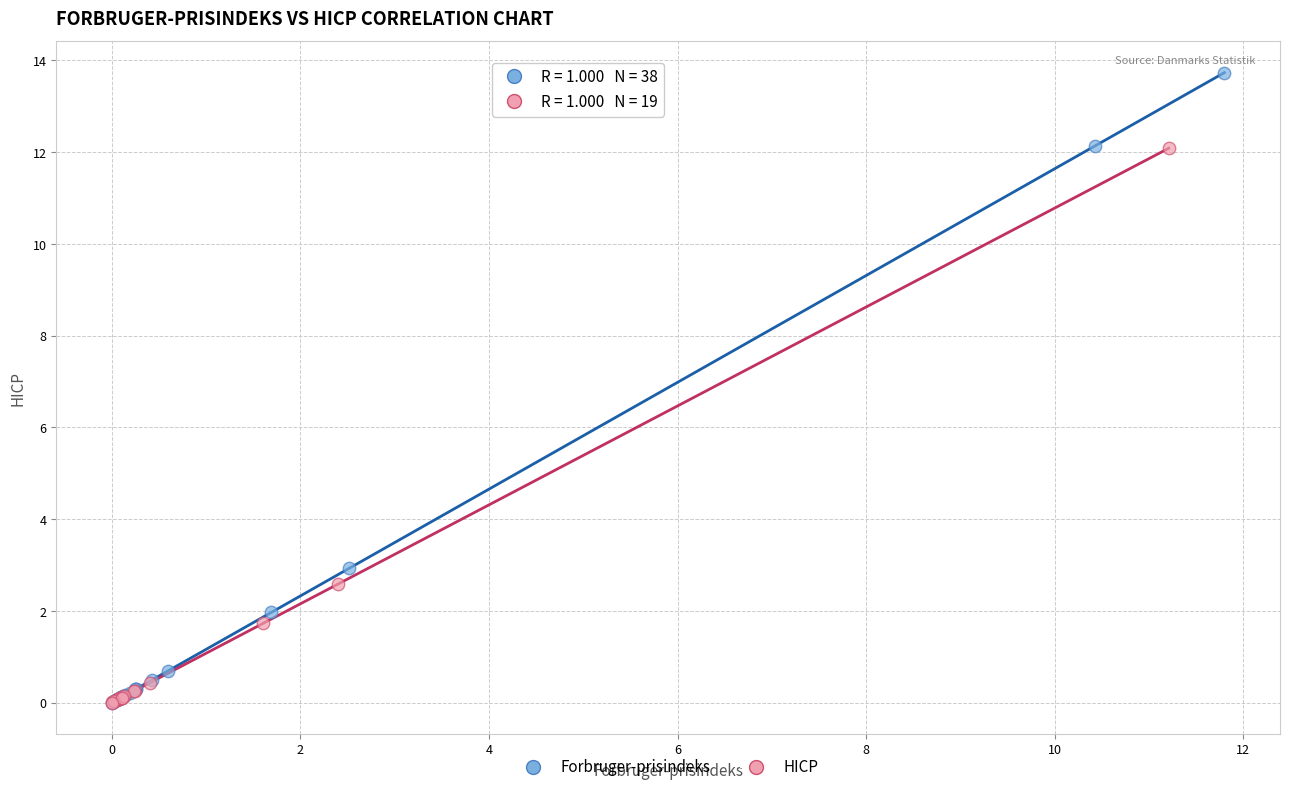

Which series has the largest Y range (max minus min)?

Forbruger-prisindeks